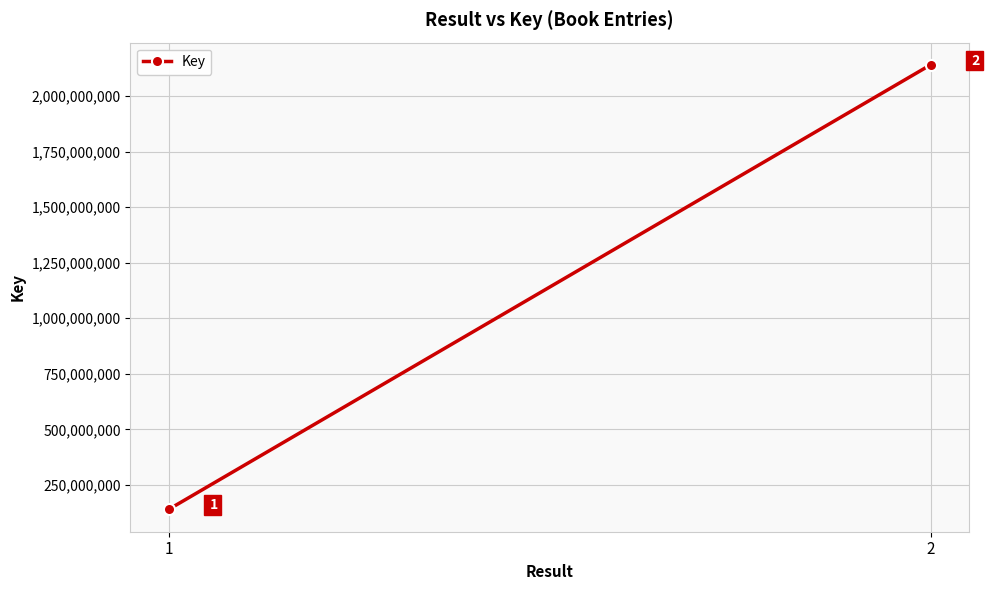

What is the value of the 2nd point from the left?

2140679197